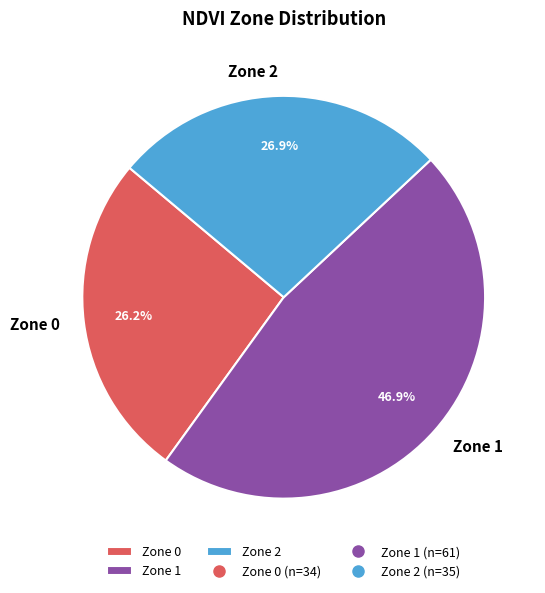

The Zone 2 slice represents 33% of the pie. True or false?

False